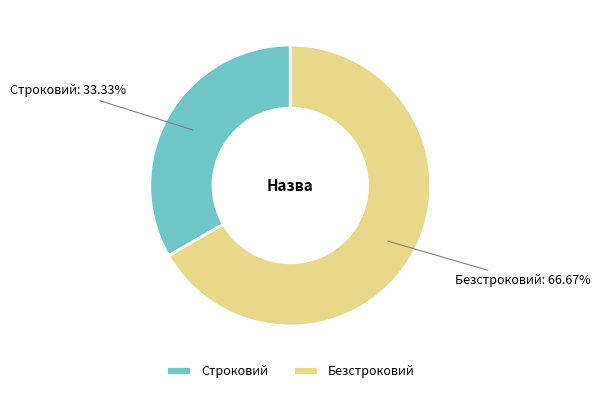

What percentage is the Безстроковий slice, to the nearest percent?

67%